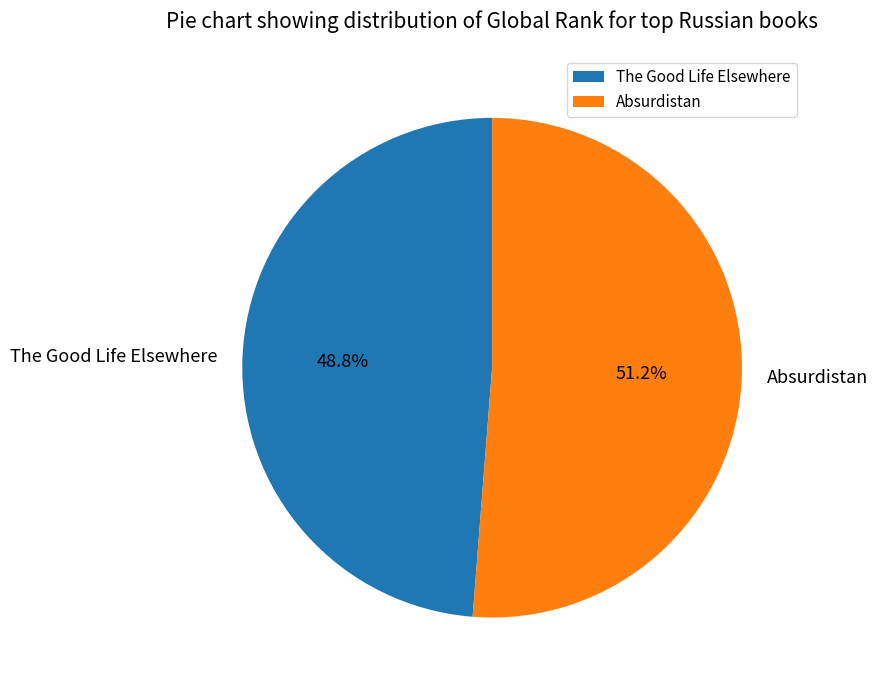

What is the largest slice in the pie chart?

Absurdistan